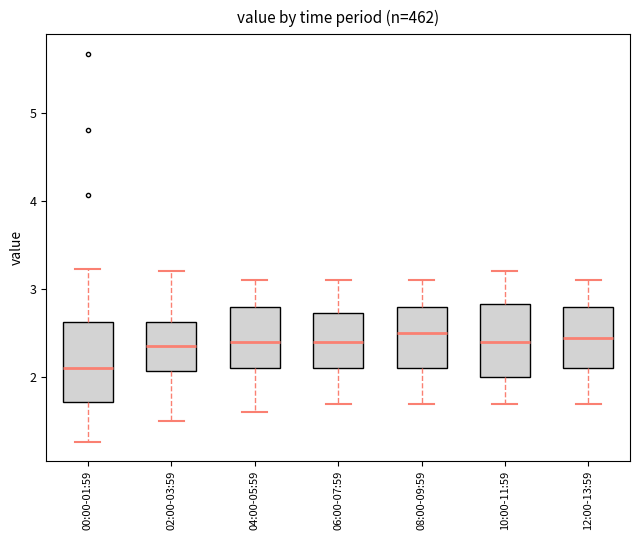

Where is the lower edge of the box for 10:00-11:59 on the y-axis? The values are not printed on the chart, so give them approximately, as read against the axis.

2.0